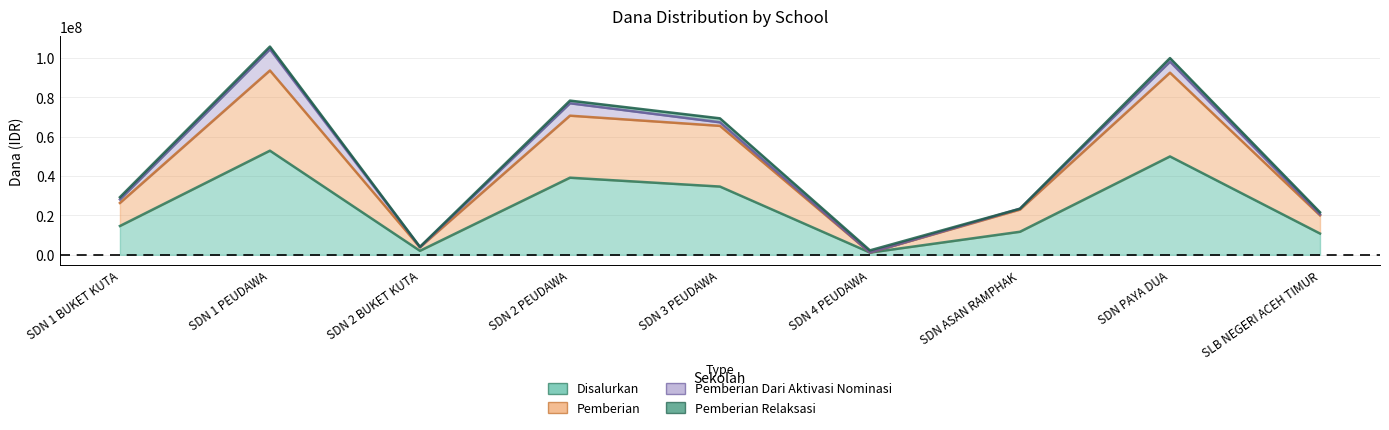

What is the difference between the second highest and minimum values in the Disalurkan series?

48825000